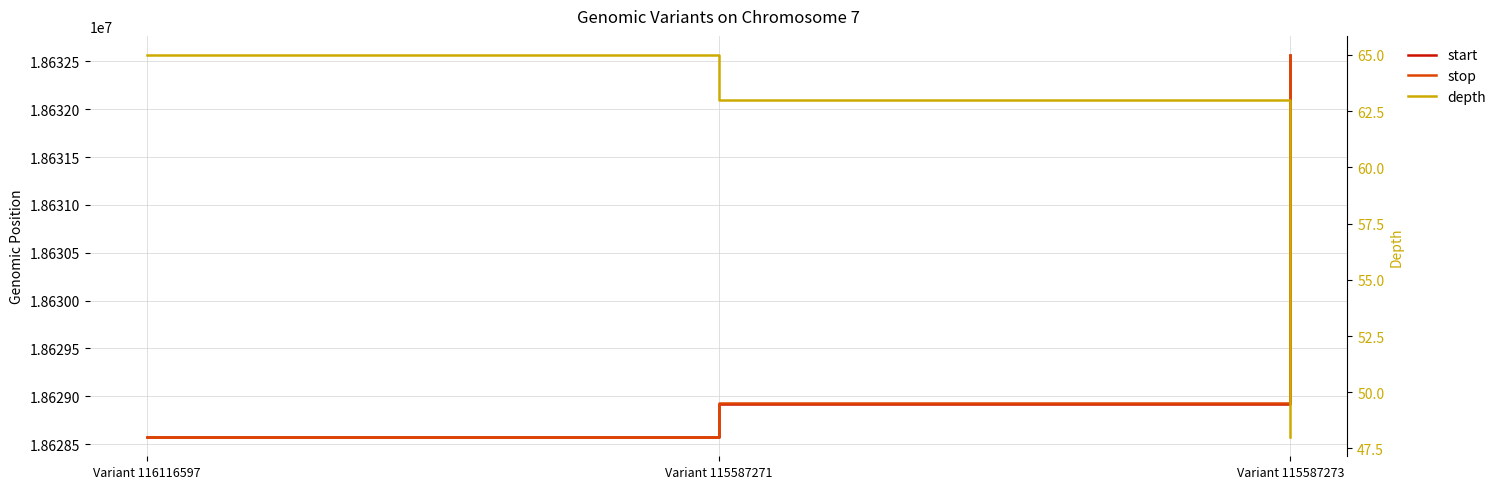

Reading left to right, extract all data points from this chart.

start: 18628573	18628924	18632566
stop: 18628574	18628925	18632567
depth: 65	63	48